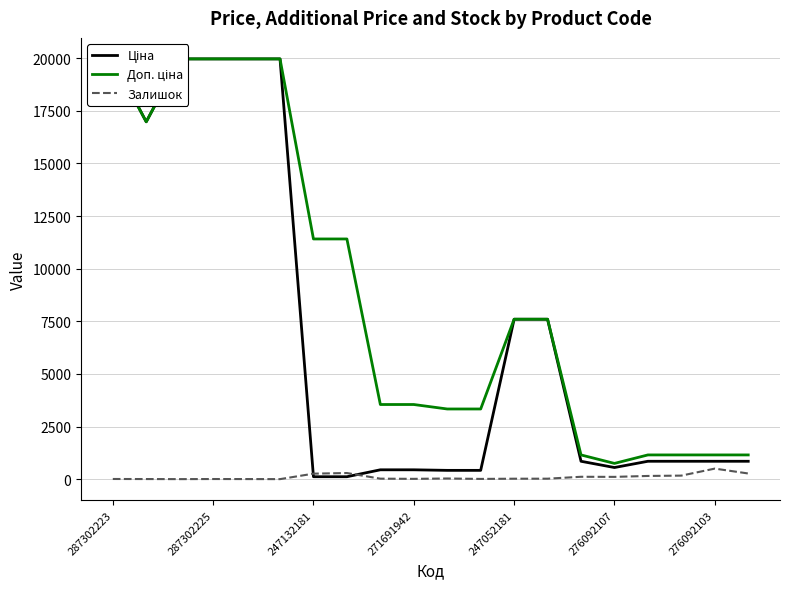

Rank the series by their average value, from lowest to highest.

Залишок, Ціна, Доп. ціна